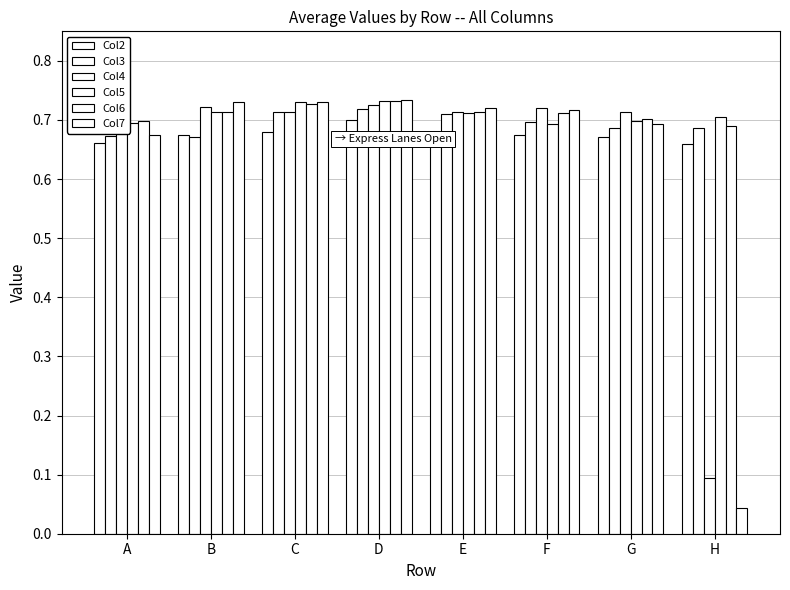

Does the chart contain stacked bars?

No